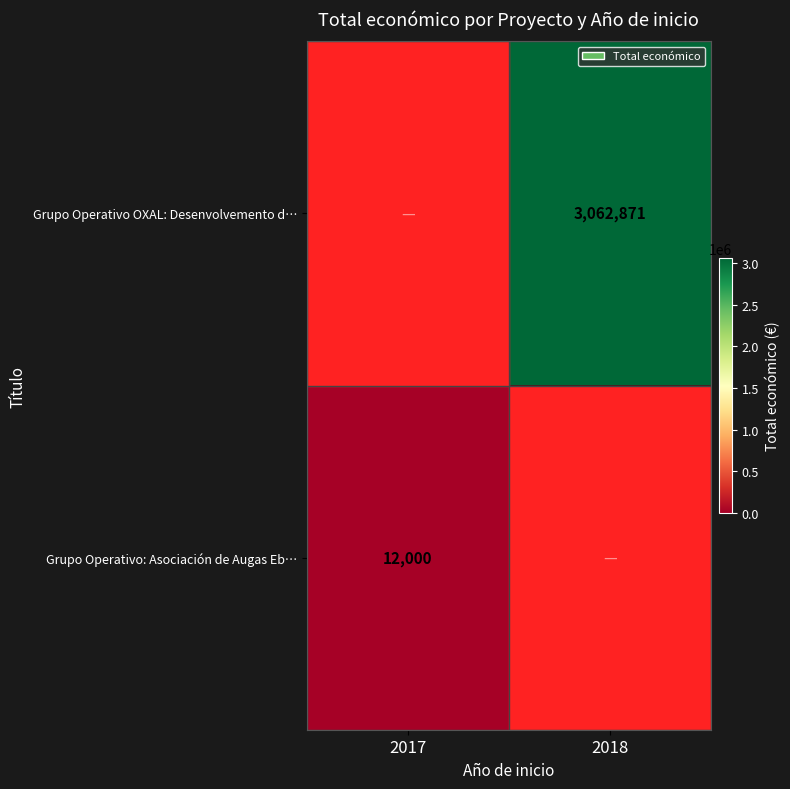

At which category is the sum across all series the highest?

2018